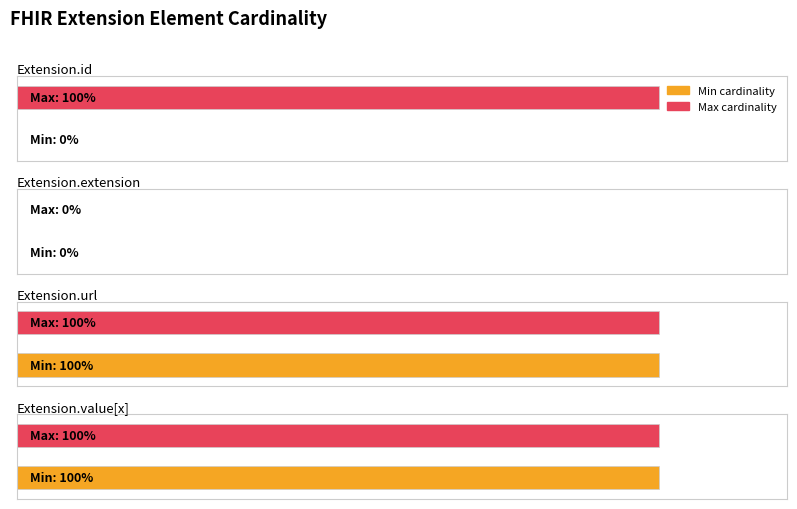

Between Extension.value[x] and Extension.extension, which is larger?

Extension.value[x]